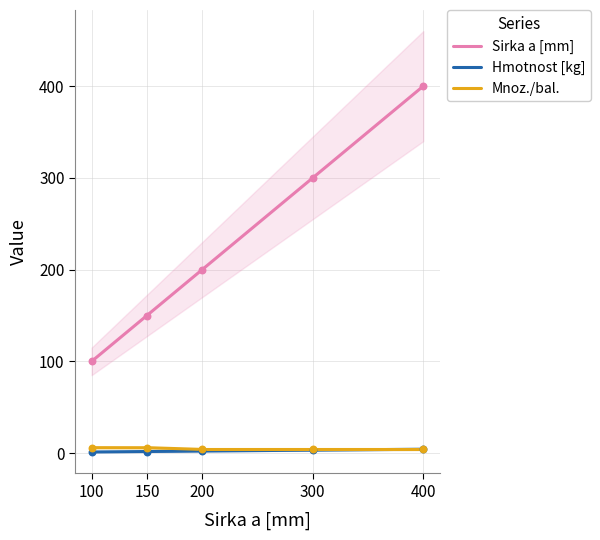

Which series has the largest total across all categories?

Sirka a [mm]